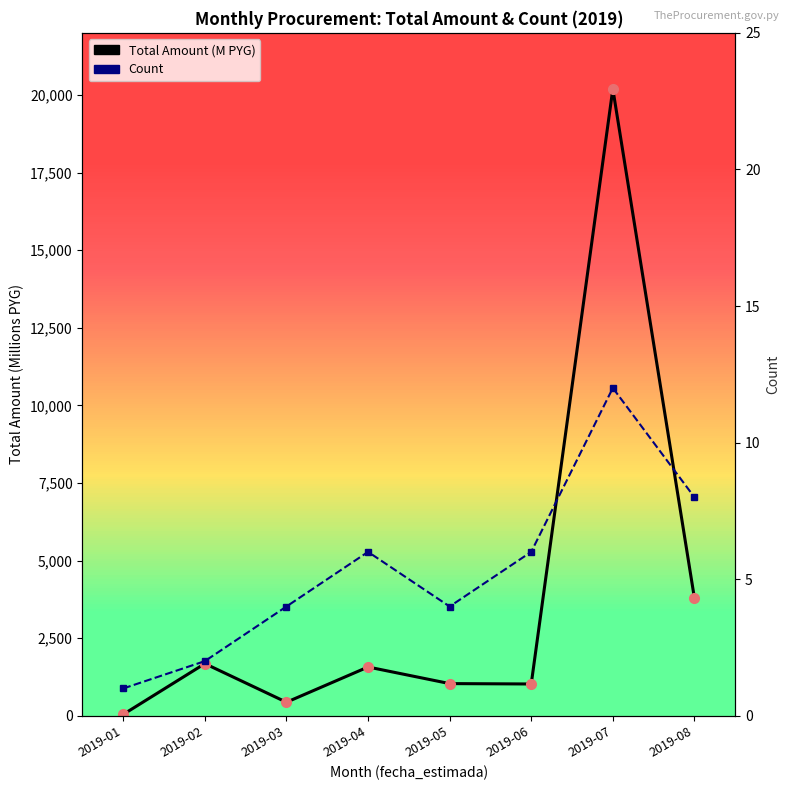

What is the total value across all series at 2019-03?

440.3